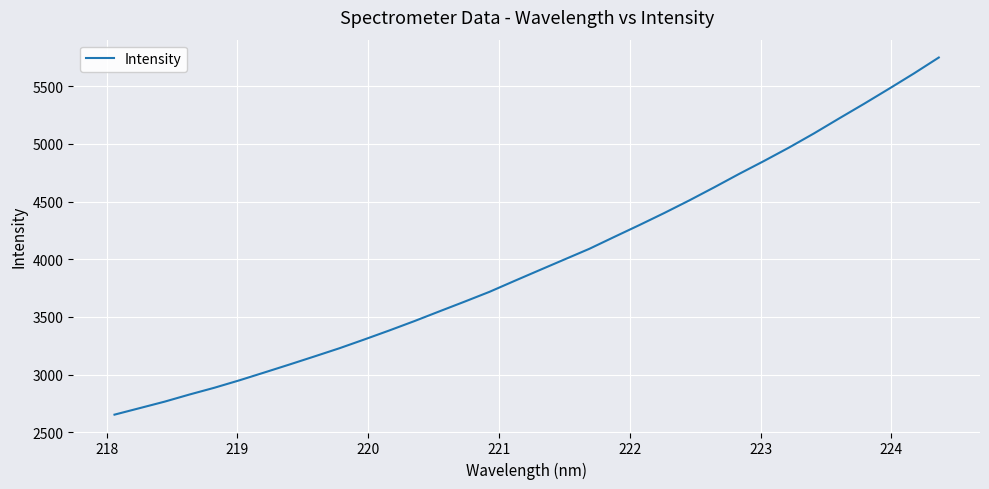

What is the difference between the maximum and minimum values?

3095.5